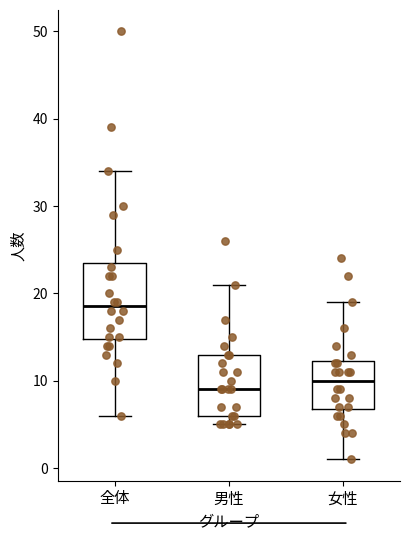

Which box's median line is the highest?

全体